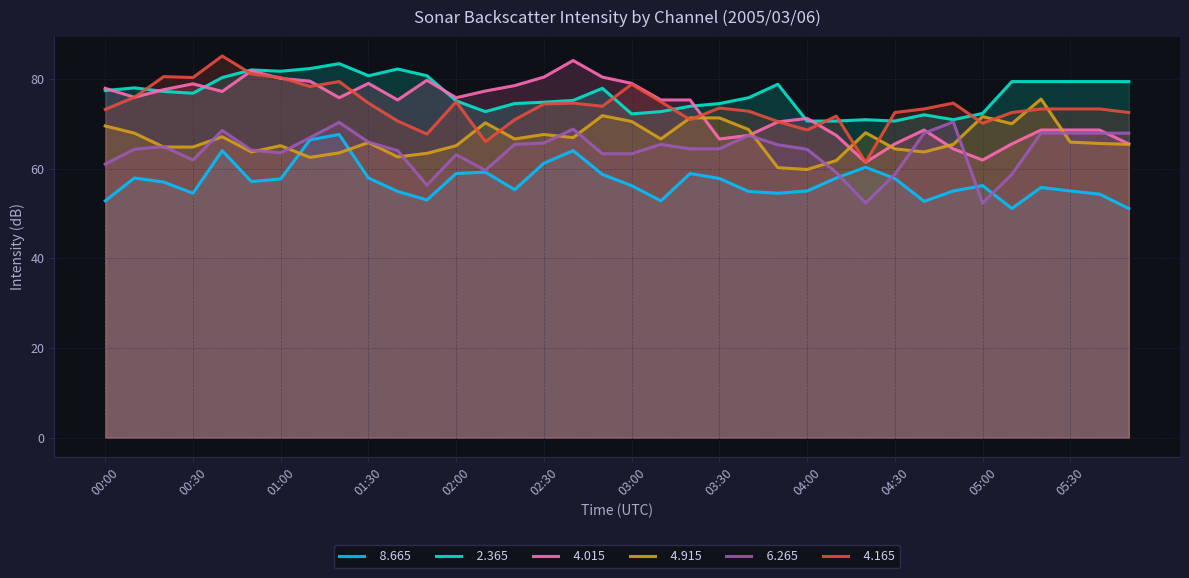

Which category has the lowest value in the   8.665 series?

05:10